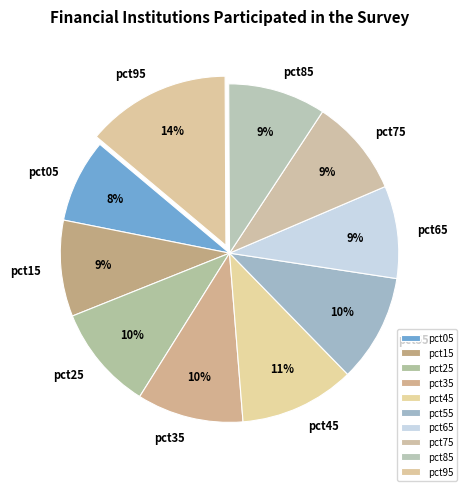

To the nearest percent, what is the difference between the largest and smallest slice percentages?

6%